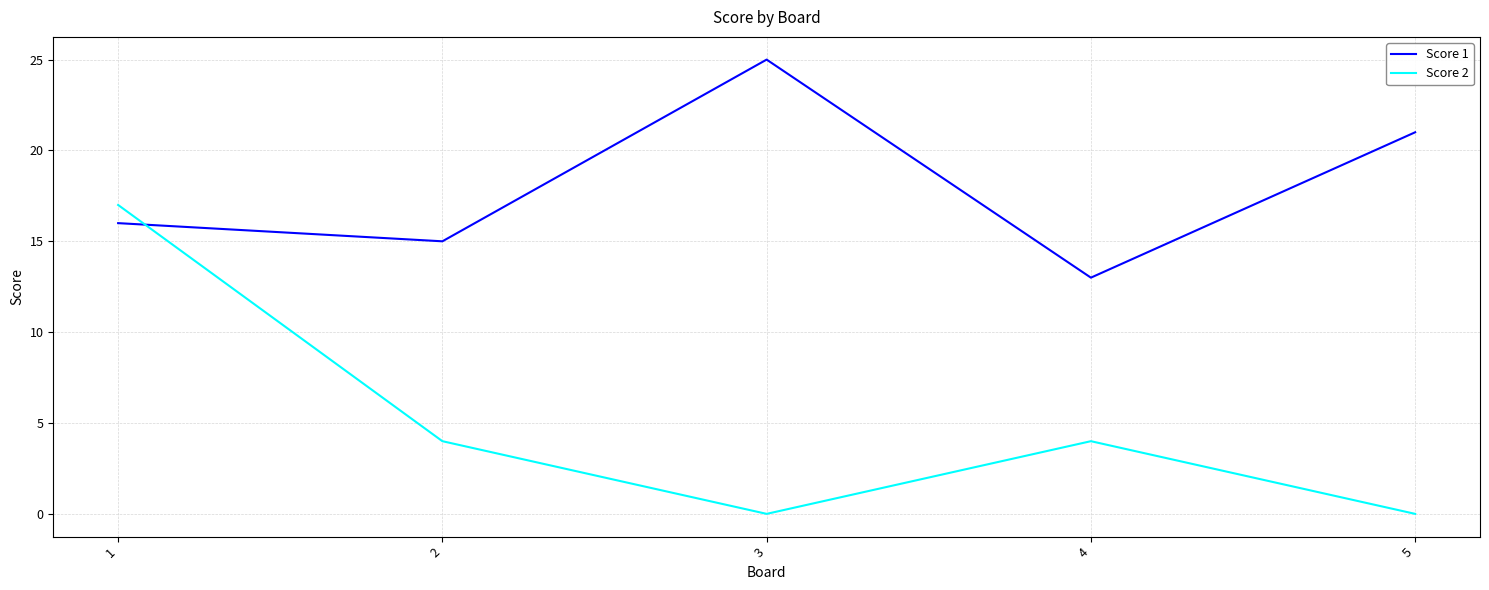

What is the maximum value shown in the chart?

25